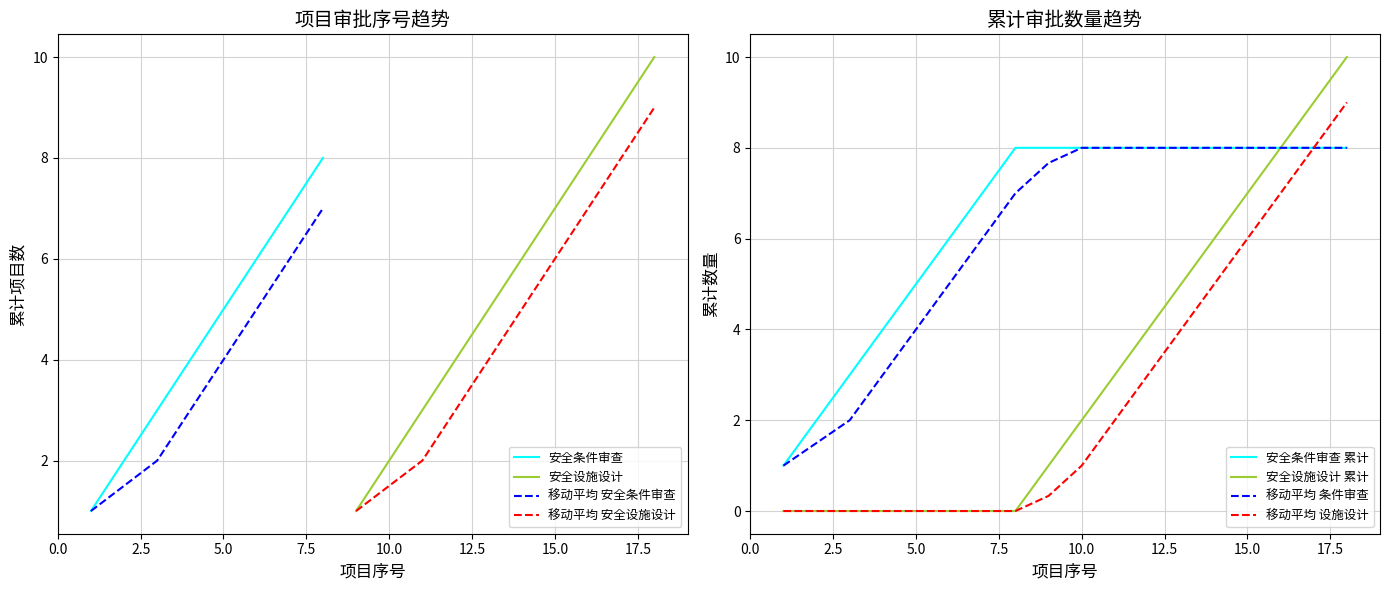

Rank the series by their average value, from lowest to highest.

安全条件审查, 安全设施设计